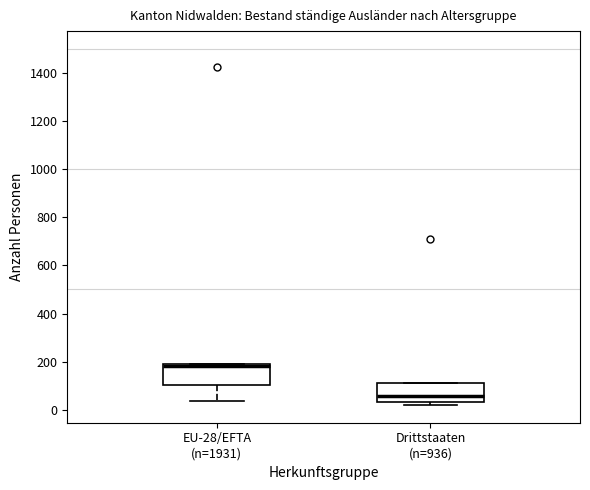

Reading left to right, read every box against the y-axis: the position of its median line, the range the box covers, and the ends of its whiskers. The values are not printed on the chart, so give them approximately, as read against the axis.

EU-28/EFTA (n=1931): median 180 (just below the box's upper edge), box 100 to 180, whiskers 40 to 180
Drittstaaten (n=936): median 60, box 40 to 120, whiskers 20 to 120